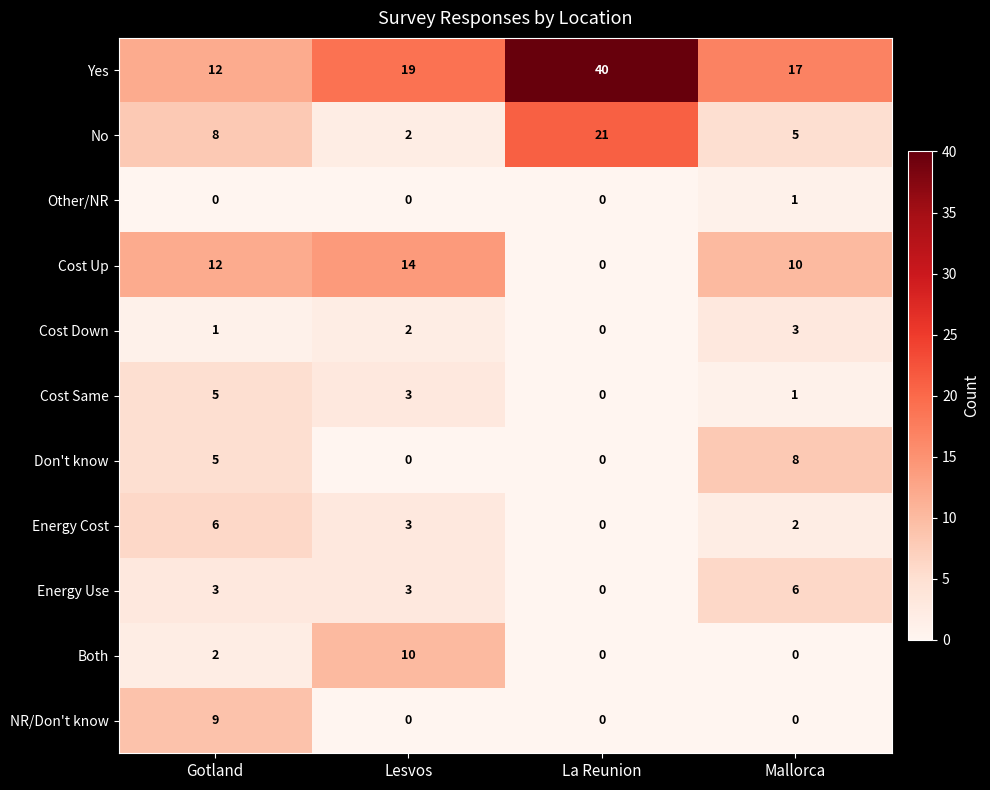

At which label is Energy Cost closest to 3?

Lesvos